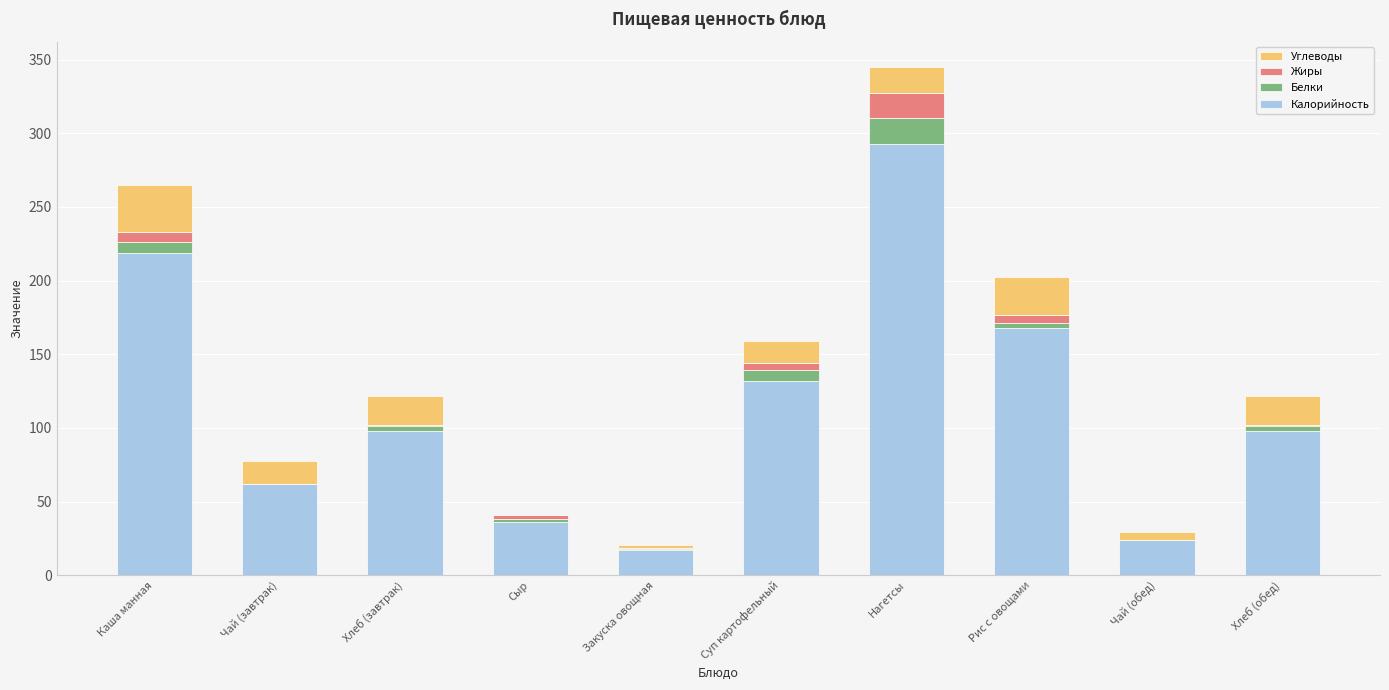

Is it true that Калорийность equals 131.9 at Суп картофельный?

True